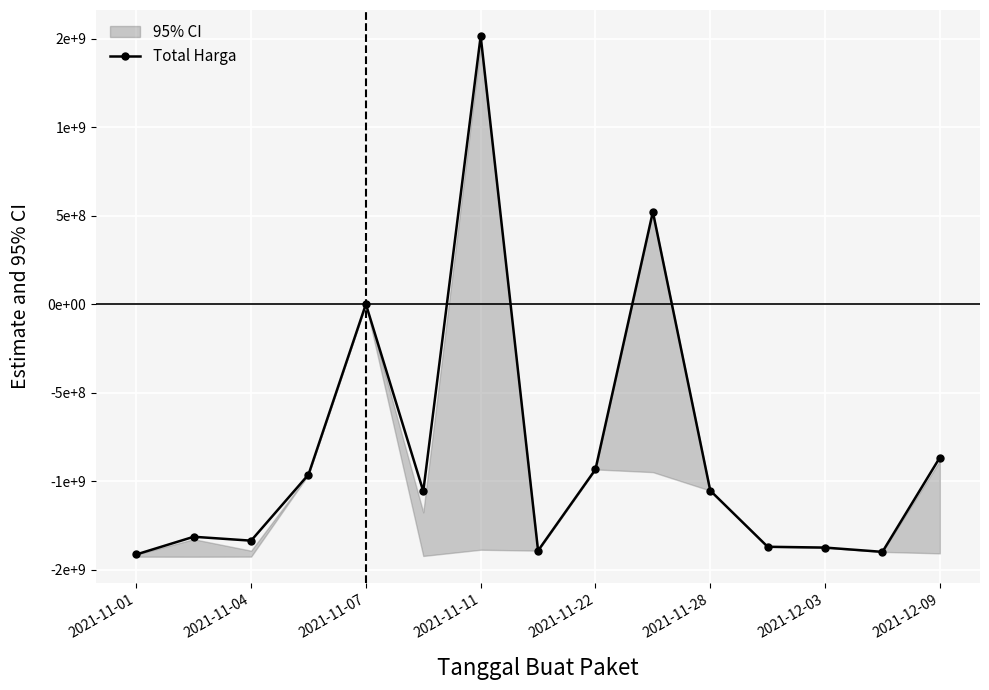

True or false: there are more than 0 points higher than both neighbors.

True